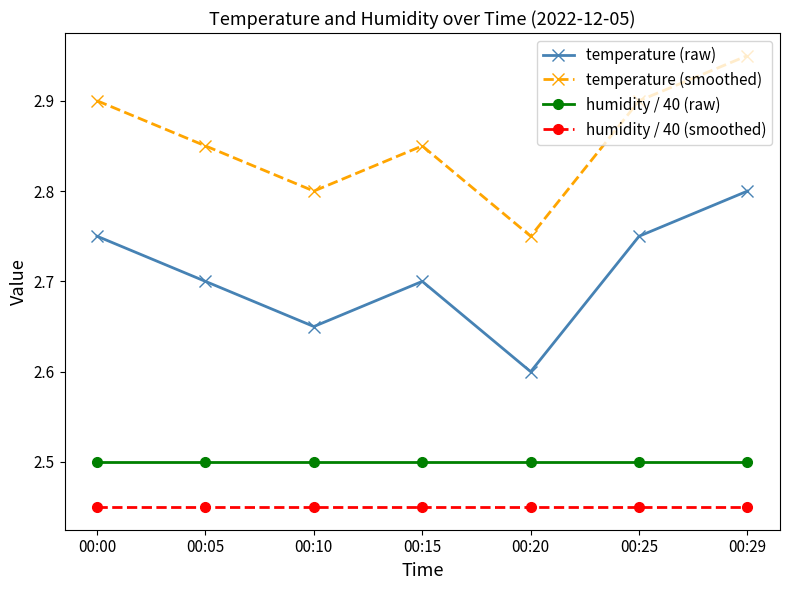

How many series are shown in this chart?

4